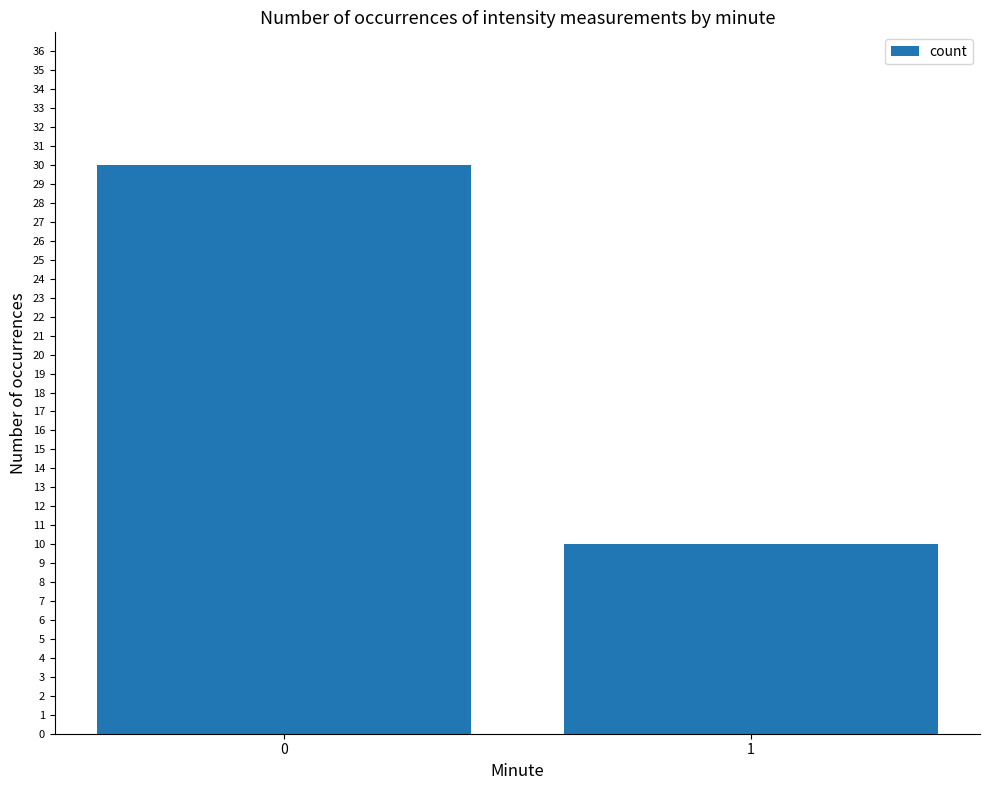

What is the value of the 2nd bar from the left?

10